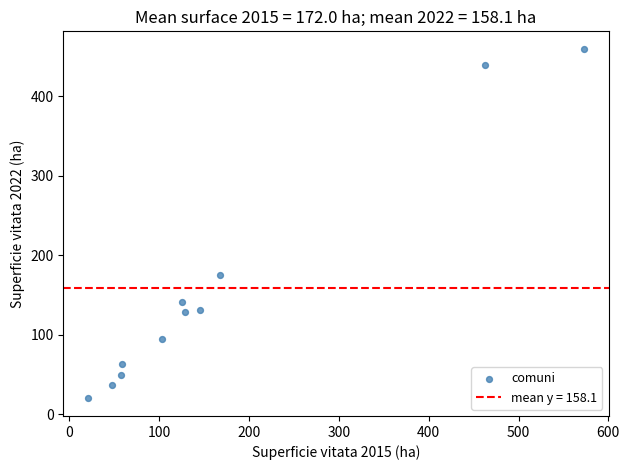

What is the range of Y values (max minus min)?

439.9